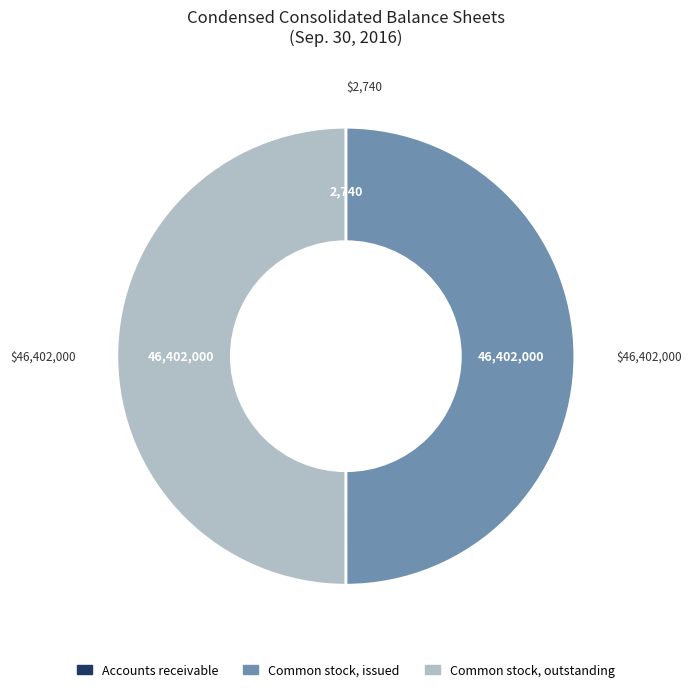

Approximately how many times larger is the value at Common stock, issued compared to Common stock, outstanding?

1.0